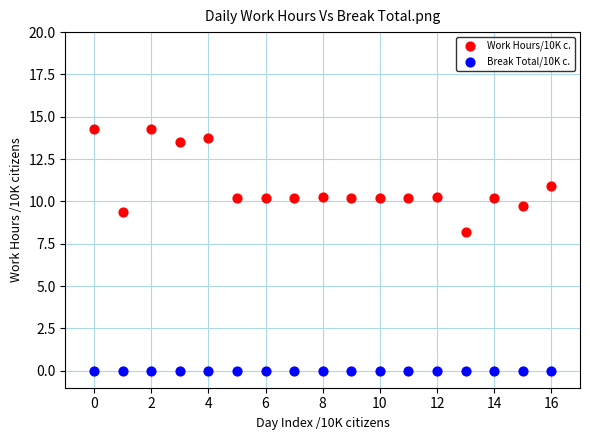

Which series reaches the maximum Y coordinate?

Work Hours/10K c.